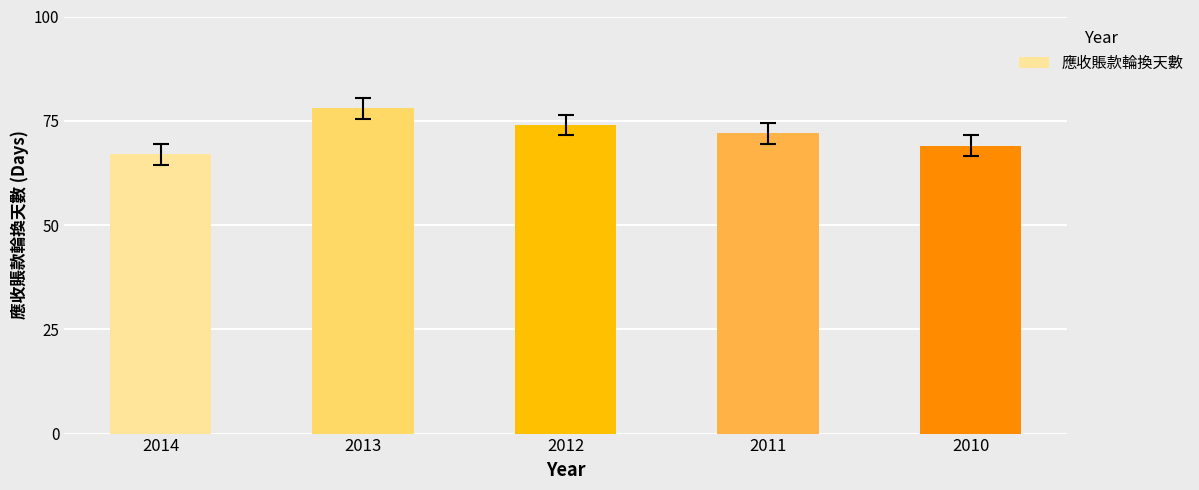

Does the chart contain stacked bars?

No